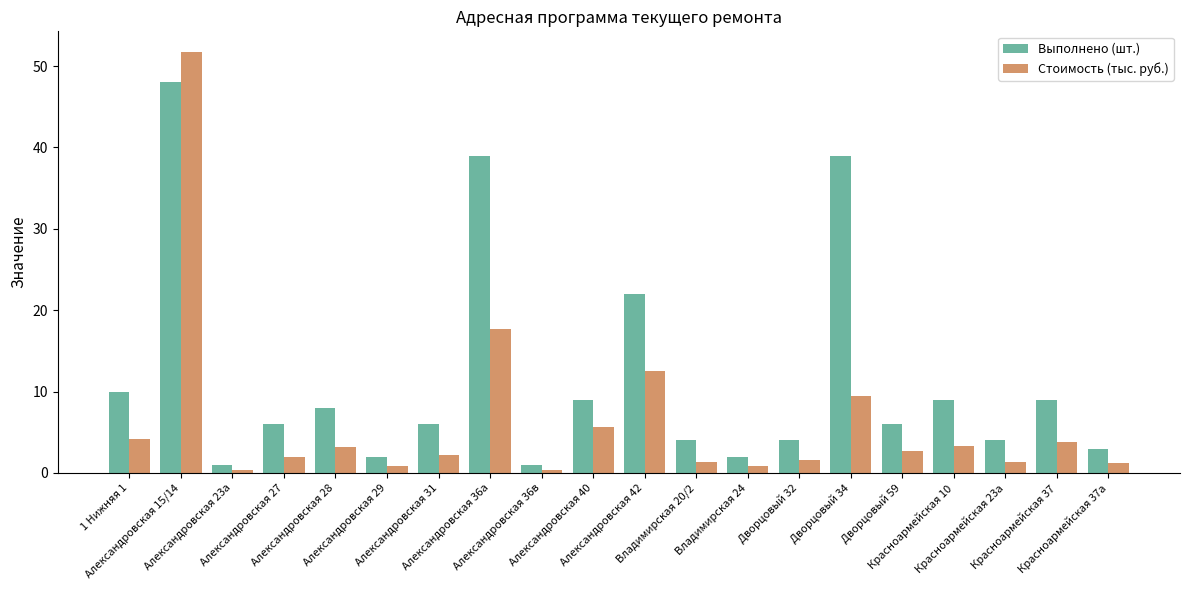

Does the chart contain any negative values?

No